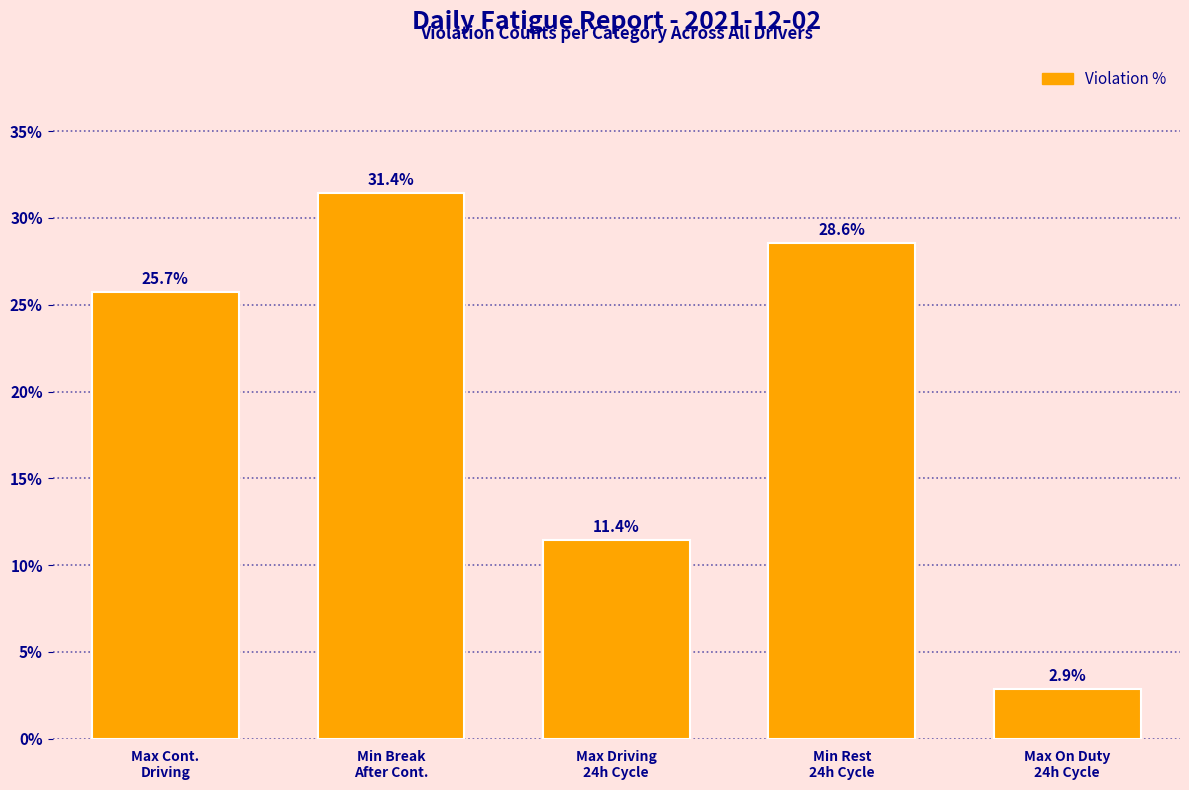

Reading right to left, extract all data points from this chart.

2.9	28.6	11.4	31.4	25.7